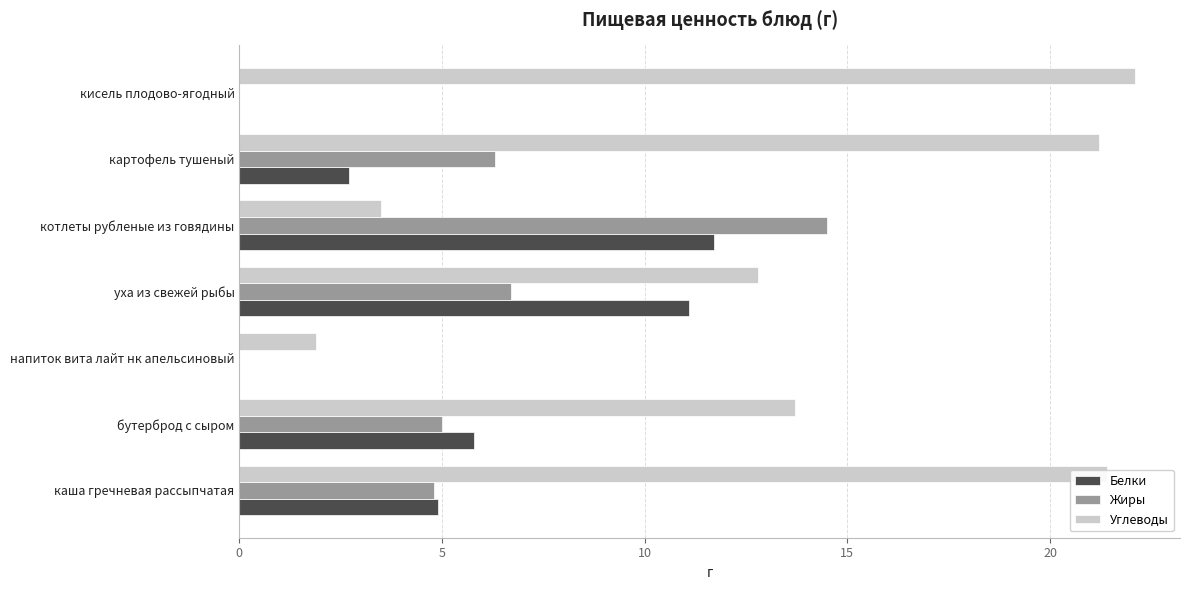

The value of Углеводы at кисель плодово-ягодный is 22.1. True or false?

True